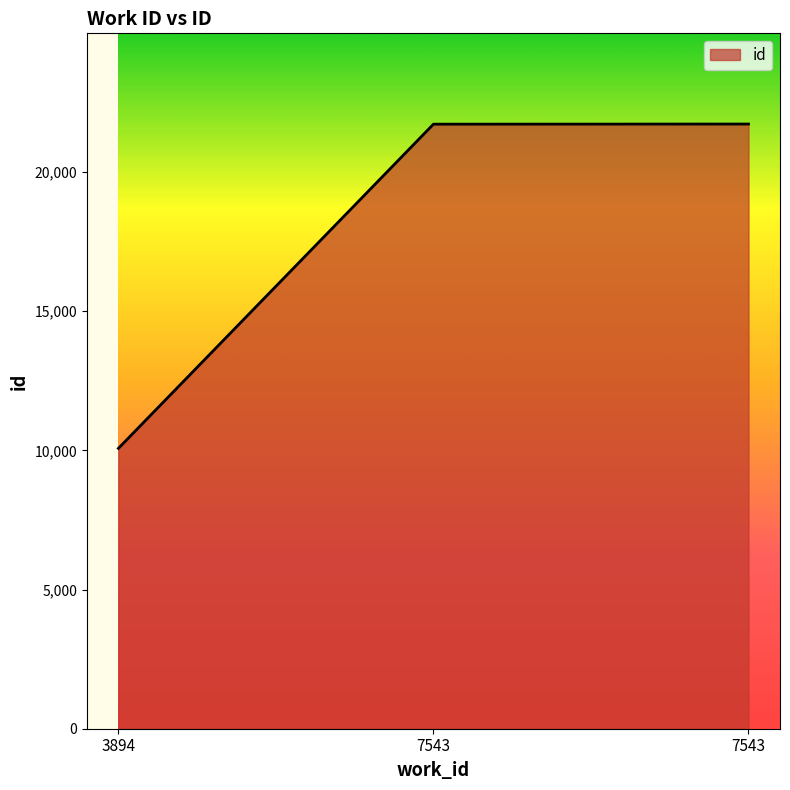

How many series are shown in this chart?

1